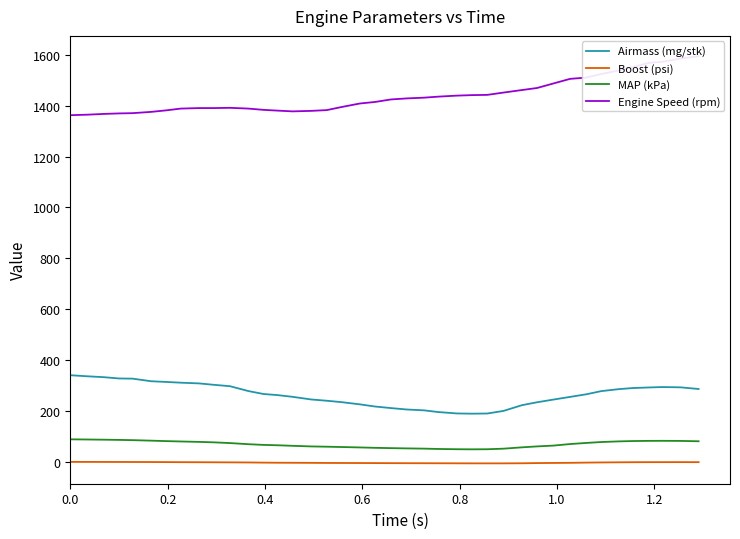

True or false: MAP (kPa) and Airmass (mg/stk) cross at least once.

False